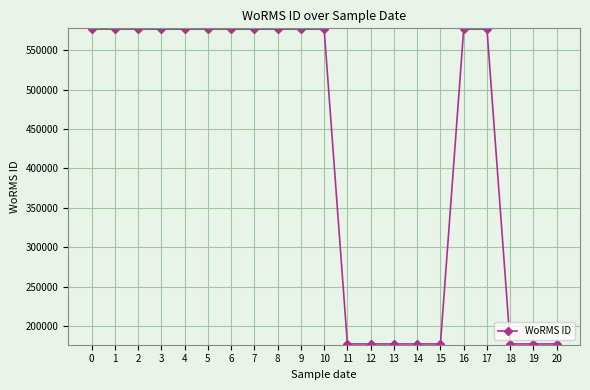

How many values are between 177482 and 576702?

21